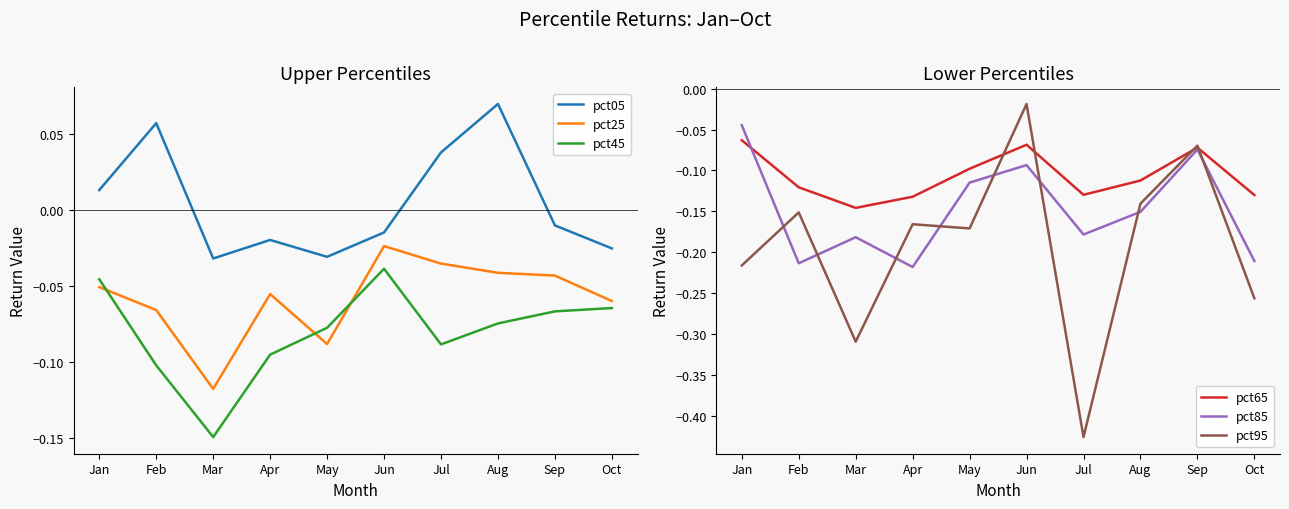

Is this an area chart (filled region under the line)?

No